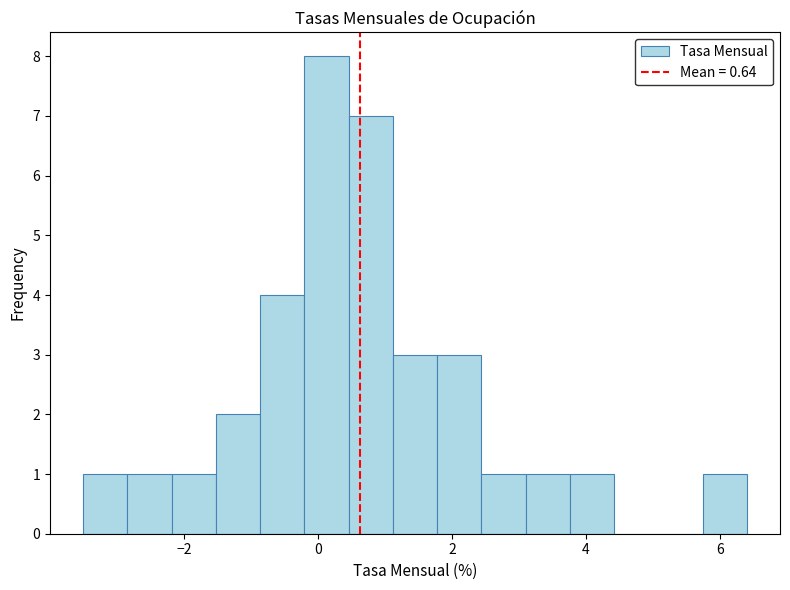

Around what value on the x-axis is the tallest bar? Give the approximate position of its centre, as read against the axis.

0.2